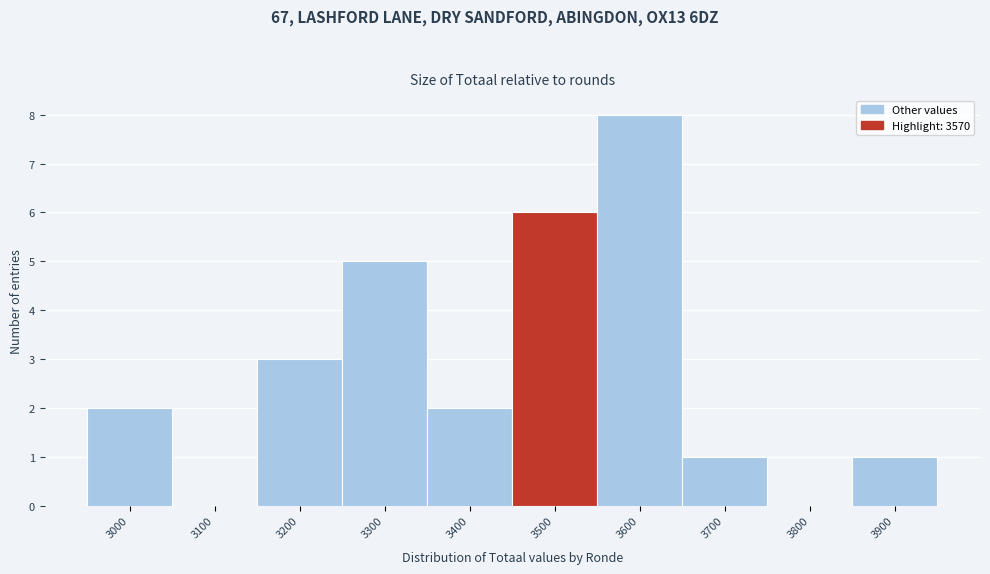

Reading right to left, list all the values displayed in this chart.

3900=1	3800=0	3700=1	3600=8	3500=6	3400=2	3300=5	3200=3	3100=0	3000=2